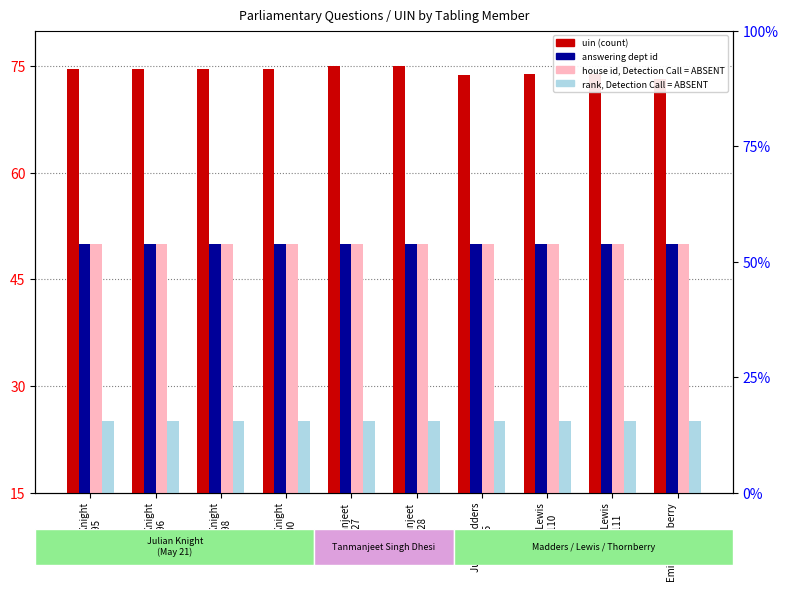

Which category has the lowest value across all series?

Julian Knight
27395